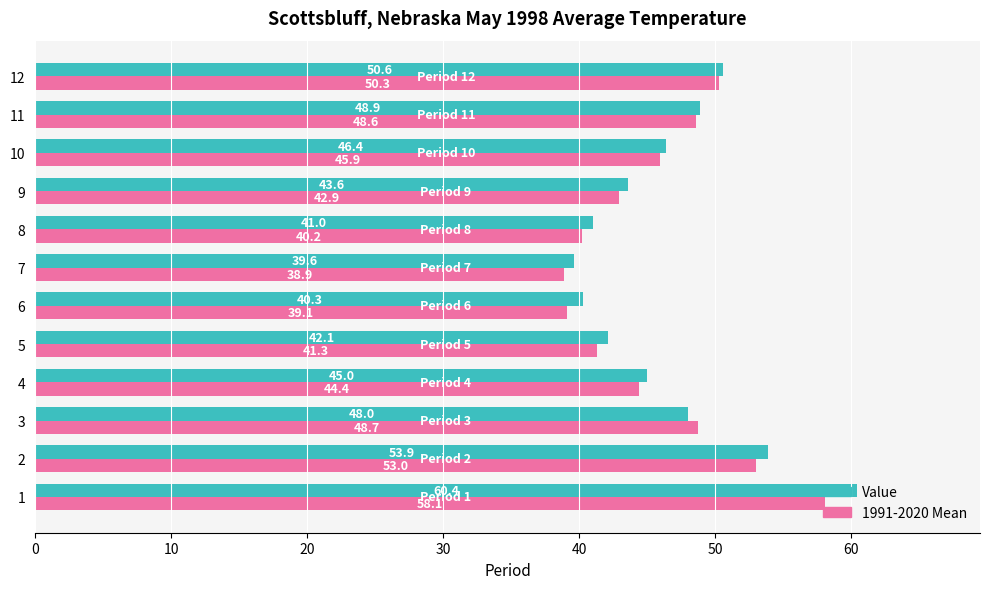

Between 3 and 10, which series saw the biggest shift?

1991-2020 Mean